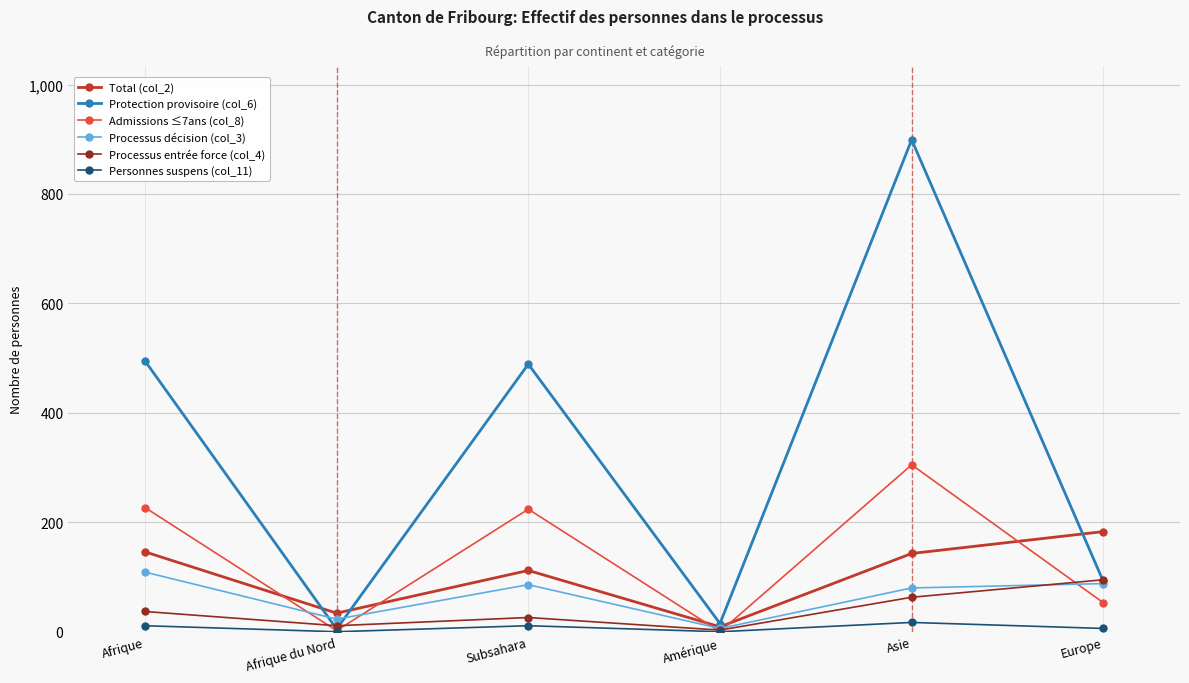

Read the Protection provisoire (col_6) value at Europe.

92